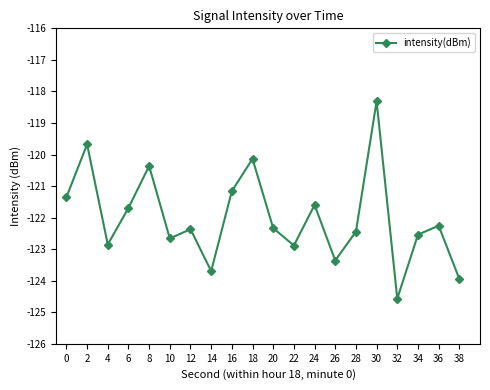

What is the difference between the maximum and minimum values?

6.3